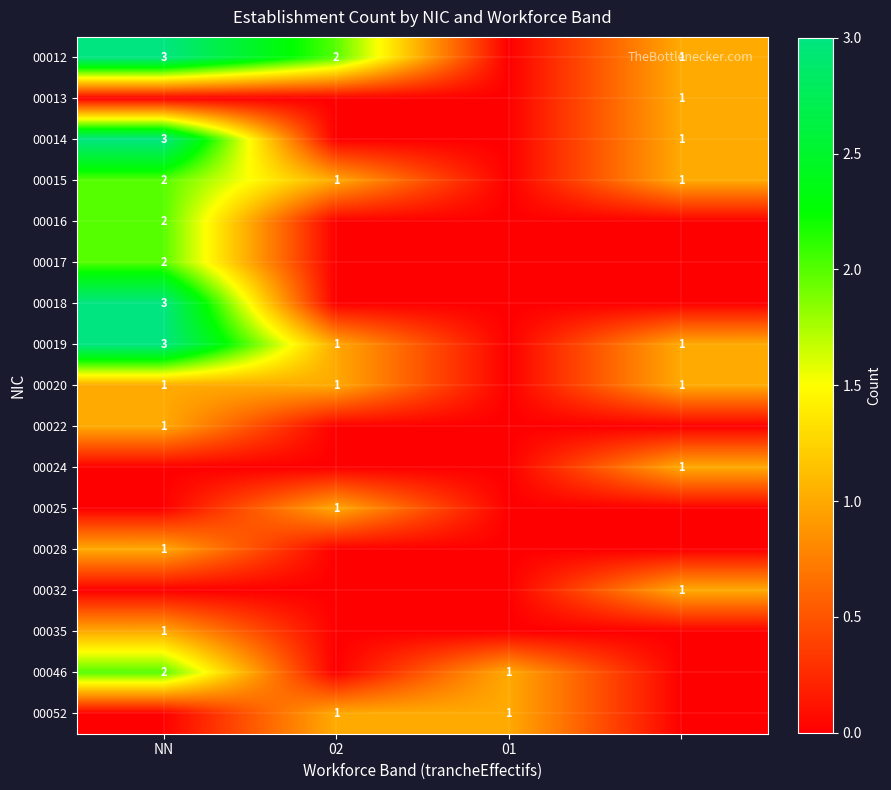

What is the spread (max minus min) of values at NN?

3